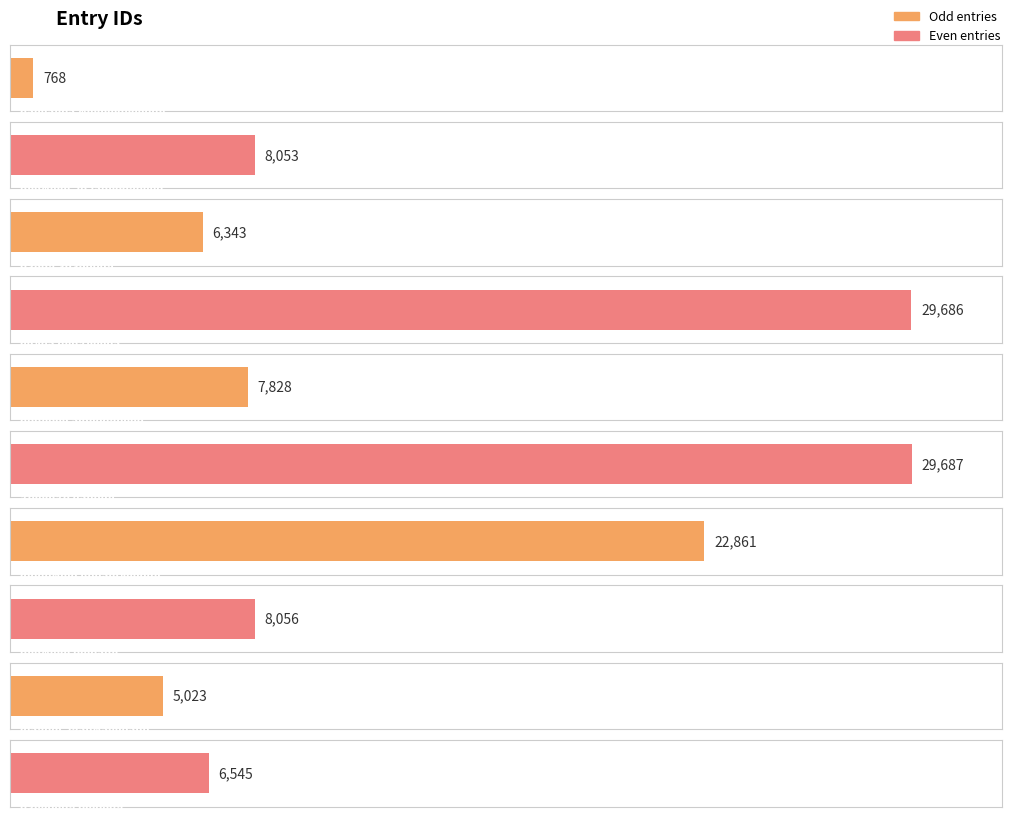

Does the chart contain stacked bars?

No